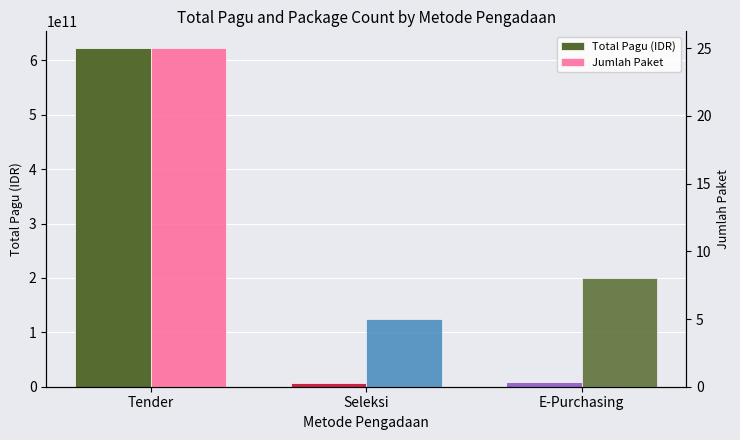

What is the spread (max minus min) of values at E-Purchasing?

9432499992